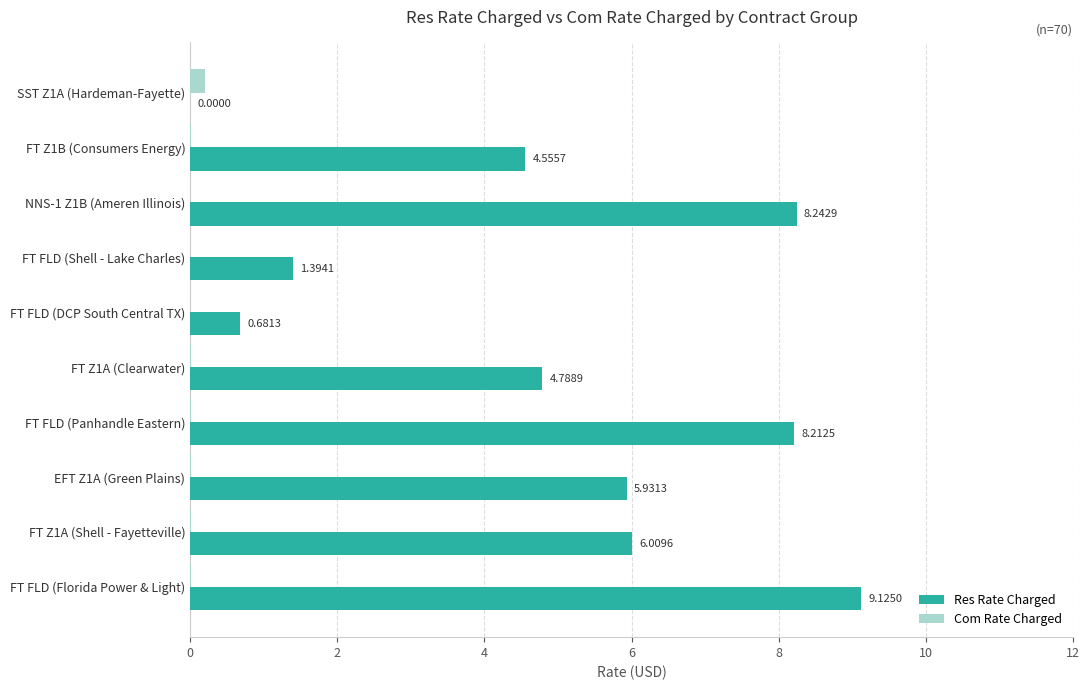

How many categories are shown in the chart?

10